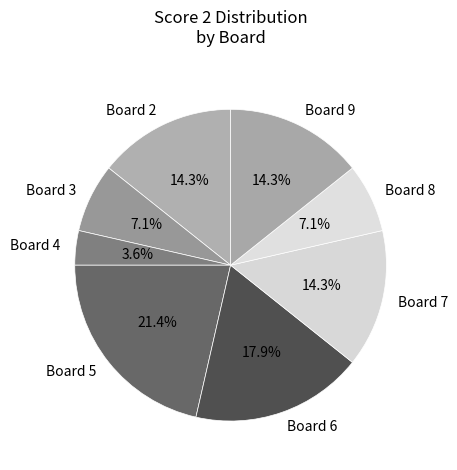

Does Board 8 represent more than half of the total?

No